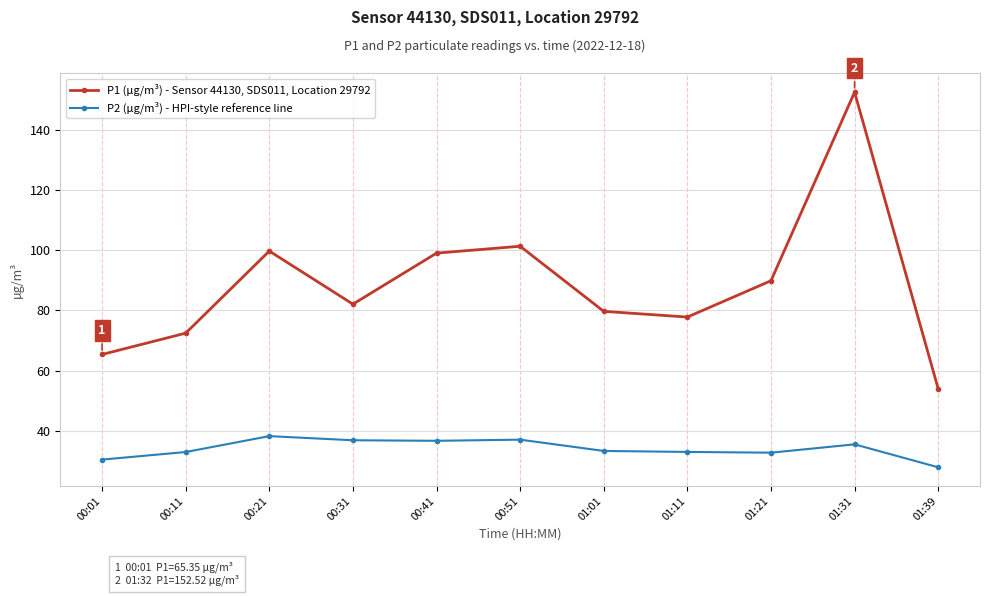

The value of P2 (µg/m³) - HPI-style reference line at 00:21 is 12.4. True or false?

False